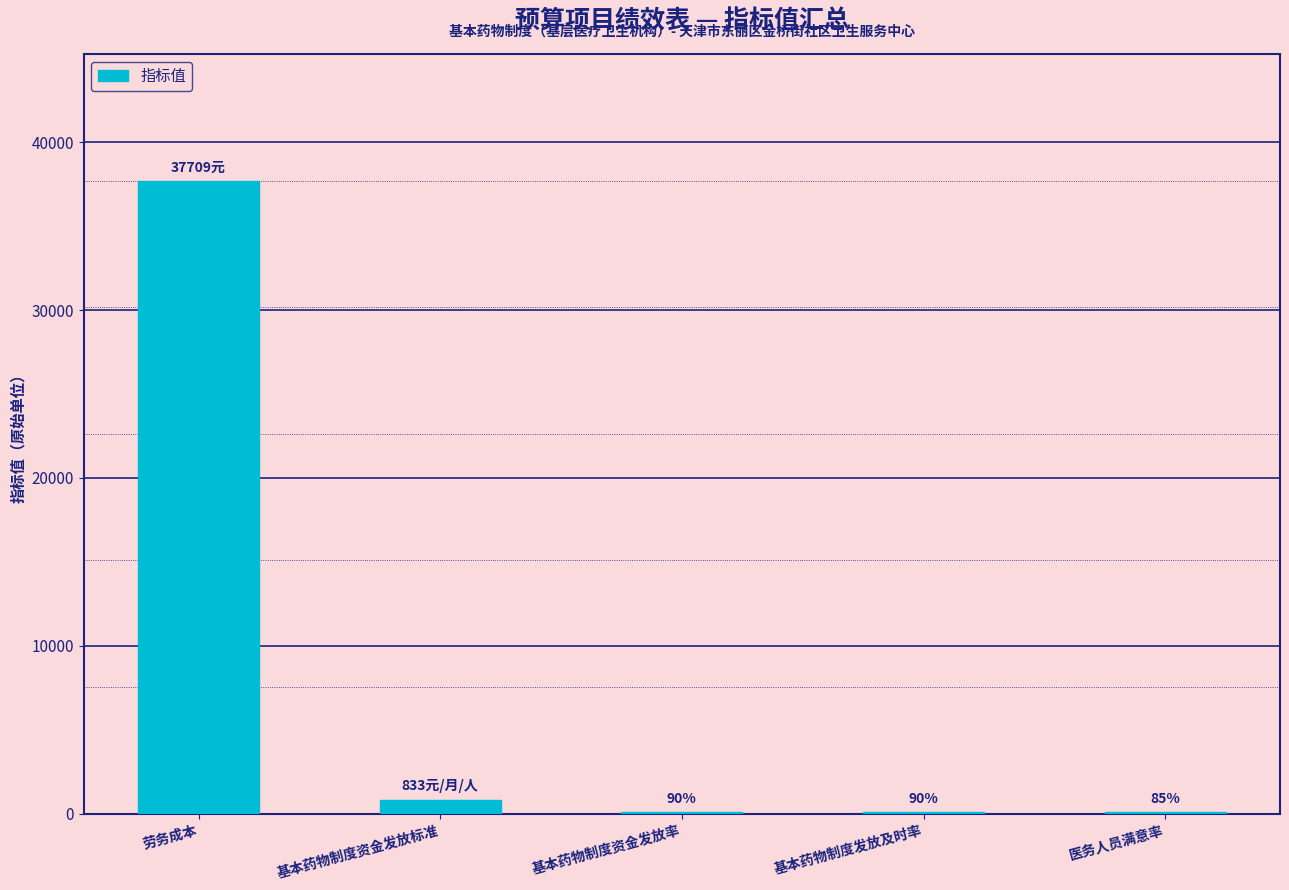

True or false: the data shows 85 at 医务人员满意率.

True